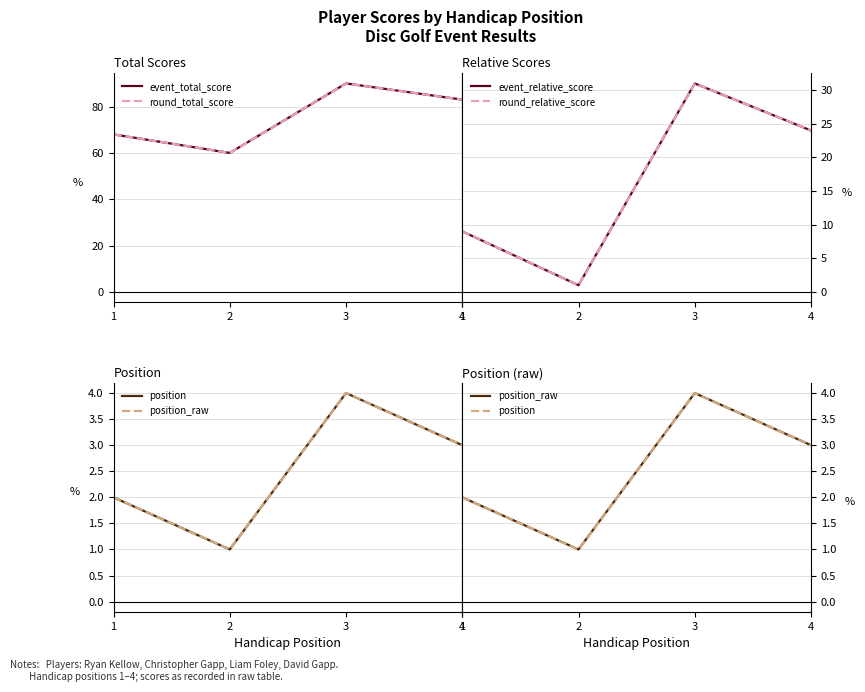

Reading left to right, extract all data points from this chart.

event_total_score: 1=68	2=60	3=90	4=83
round_total_score: 1=68	2=60	3=90	4=83
event_relative_score: 1=9	2=1	3=31	4=24
round_relative_score: 1=9	2=1	3=31	4=24
position: 1=2	2=1	3=4	4=3
position_raw: 1=2	2=1	3=4	4=3